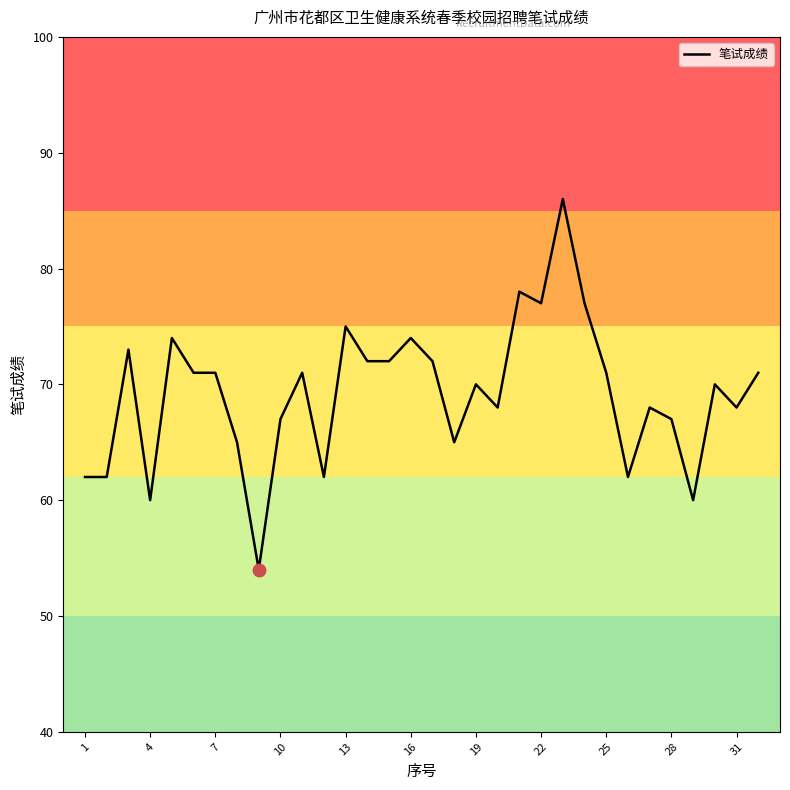

What is the greatest value displayed?

86